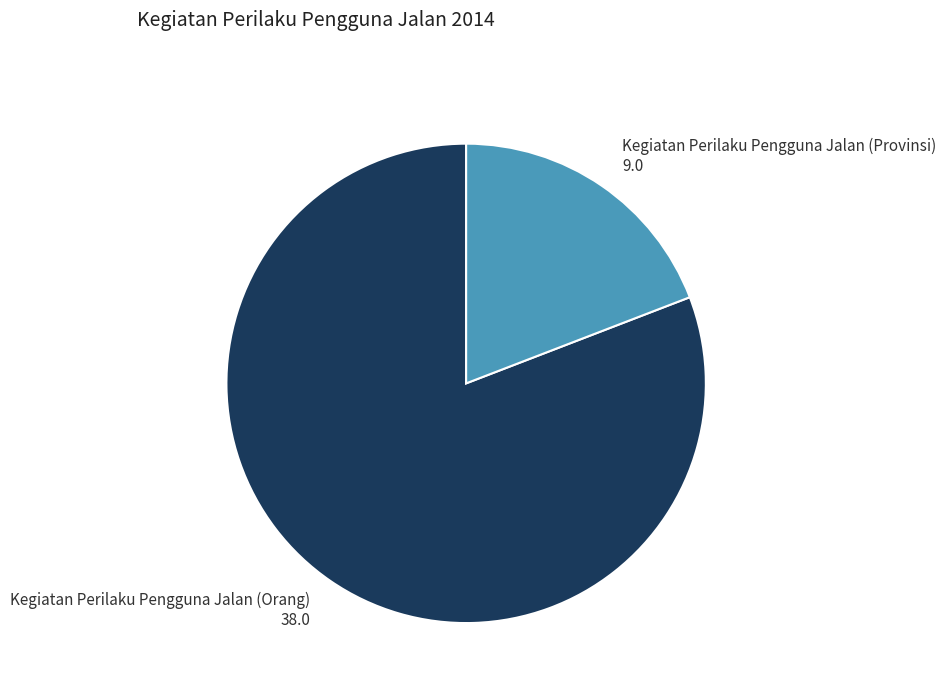

Is there a majority slice in this chart?

Yes